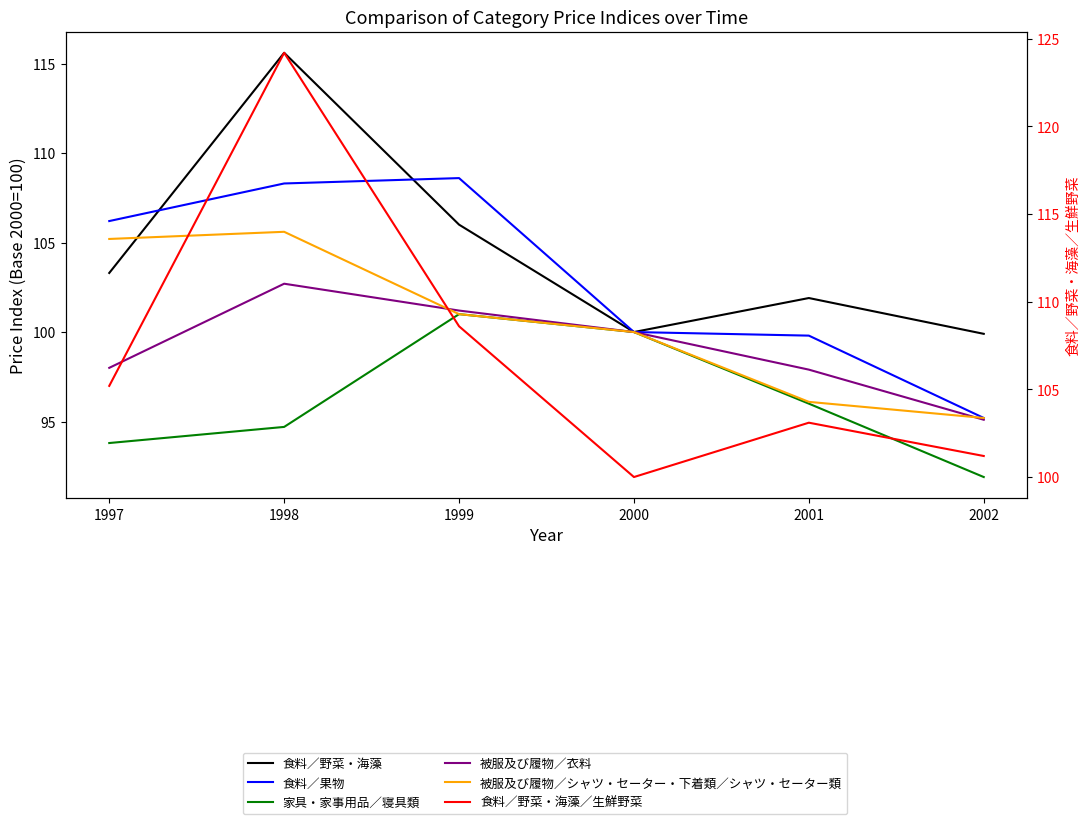

What is the difference between the 被服及び履物／衣料 values at 2001 and 2002?

2.8